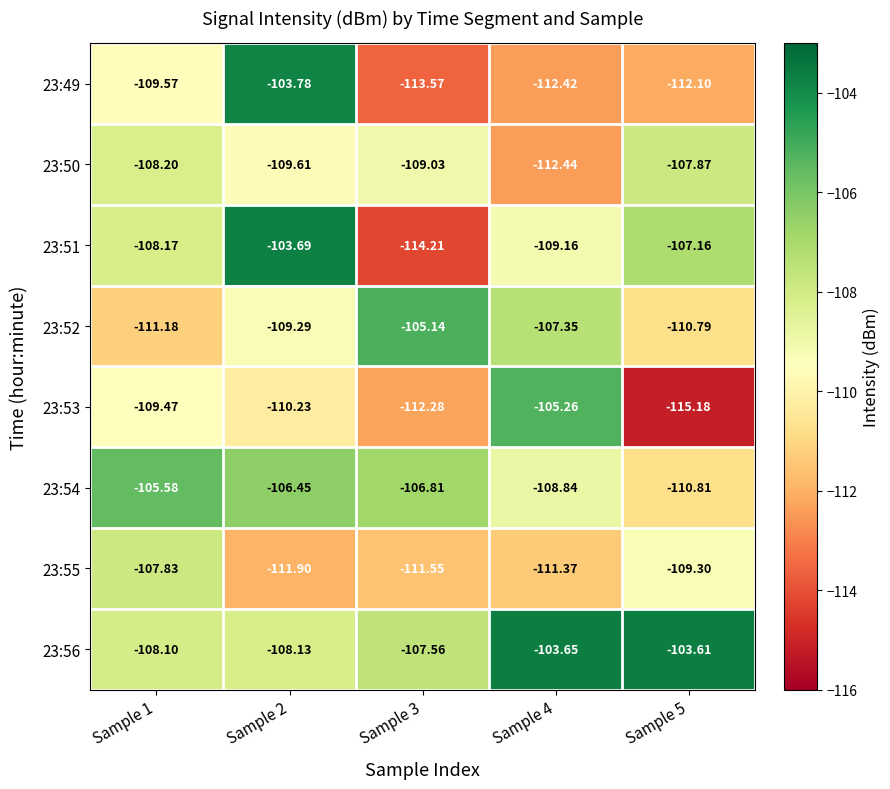

Is the value of 23:52 at Sample 3 greater than the value of 23:50 at Sample 1?

Yes